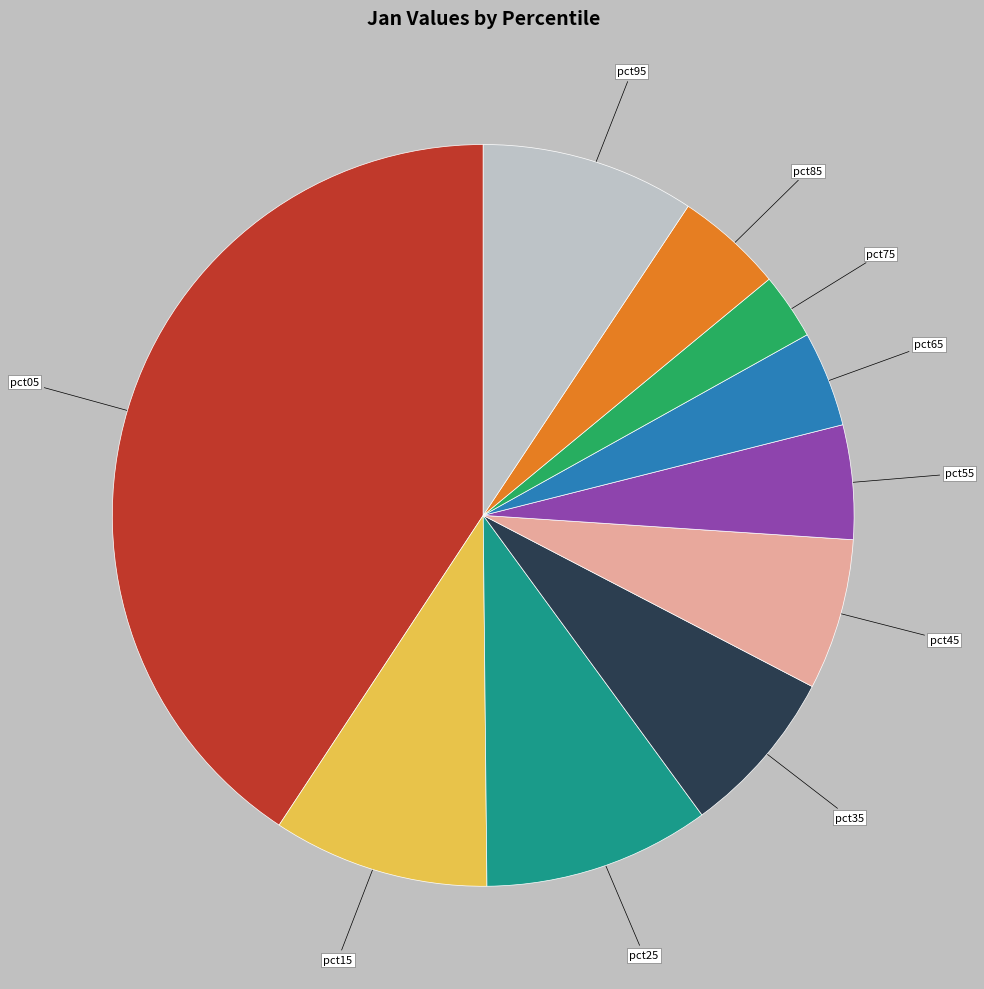

Combined, do pct65 and pct15 account for over 50%?

No